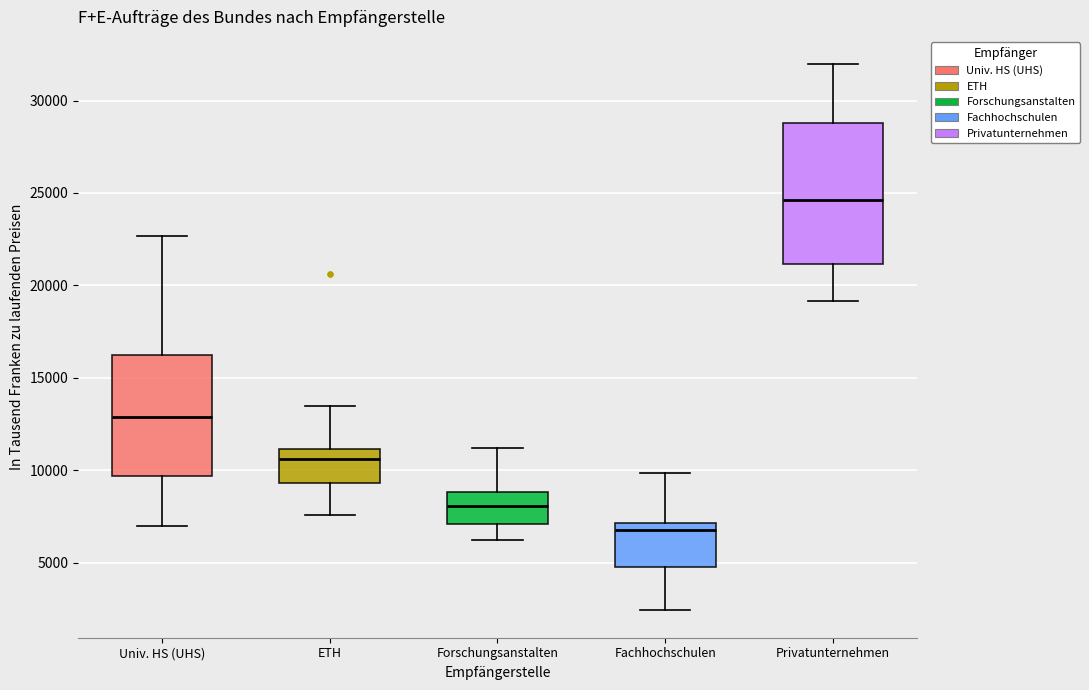

Where does the median line of the box for ETH sit on the y-axis? The values are not printed on the chart, so give them approximately, as read against the axis.

10500